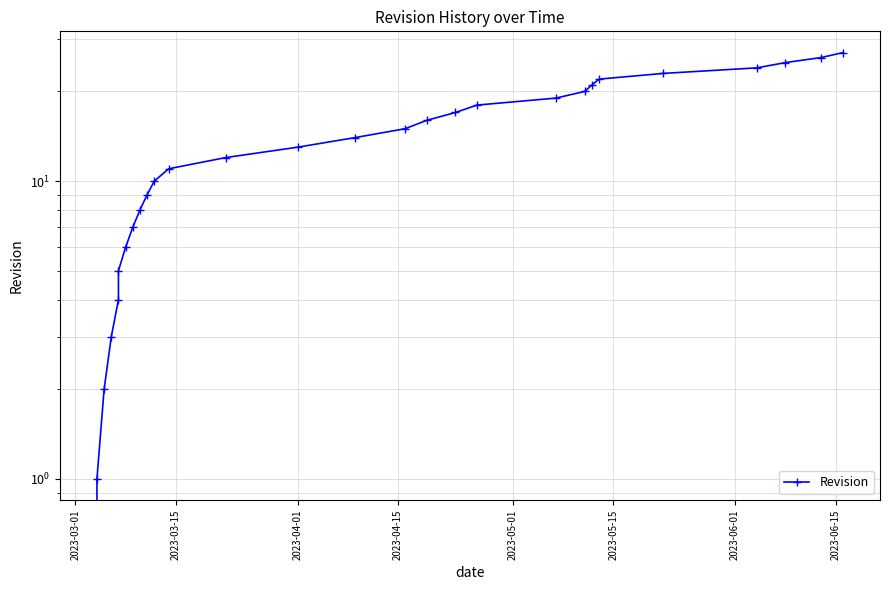

How many data points are less than 14?

14